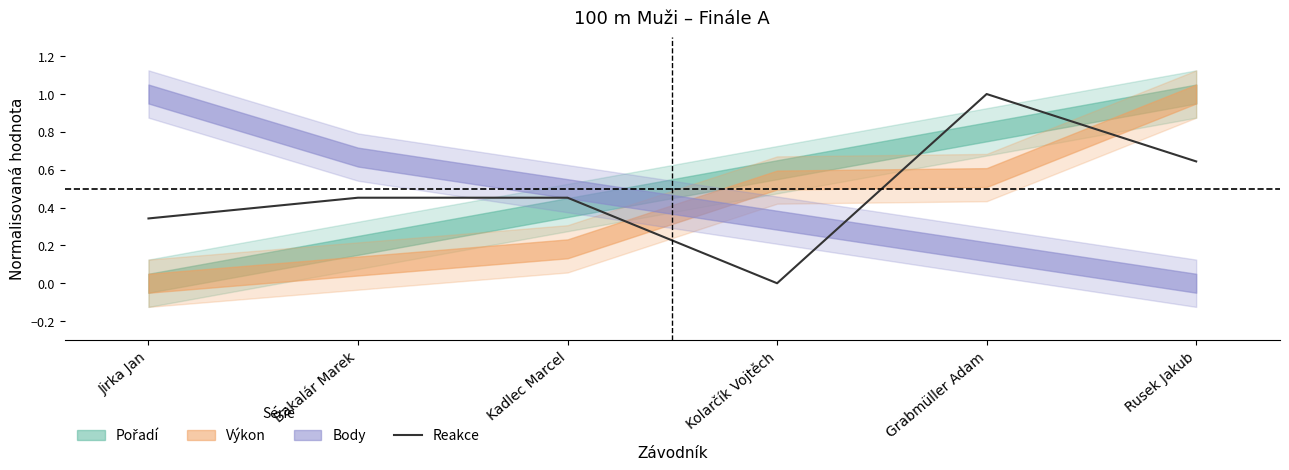

How many lines are shown in the chart?

1